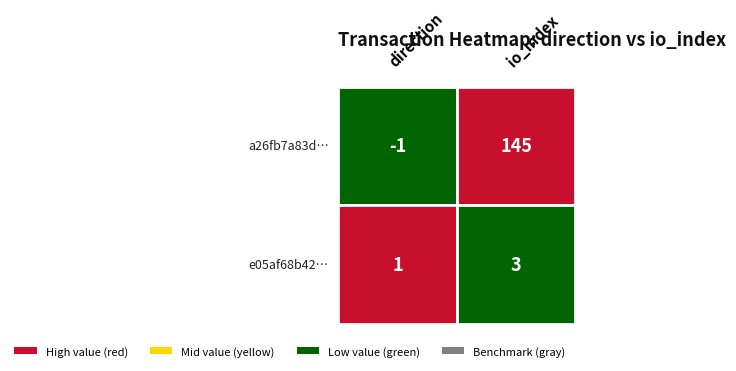

Is it true that a26fb7a83df6a26c961dbaa010832913bd4173f equals -1 at 0?

True